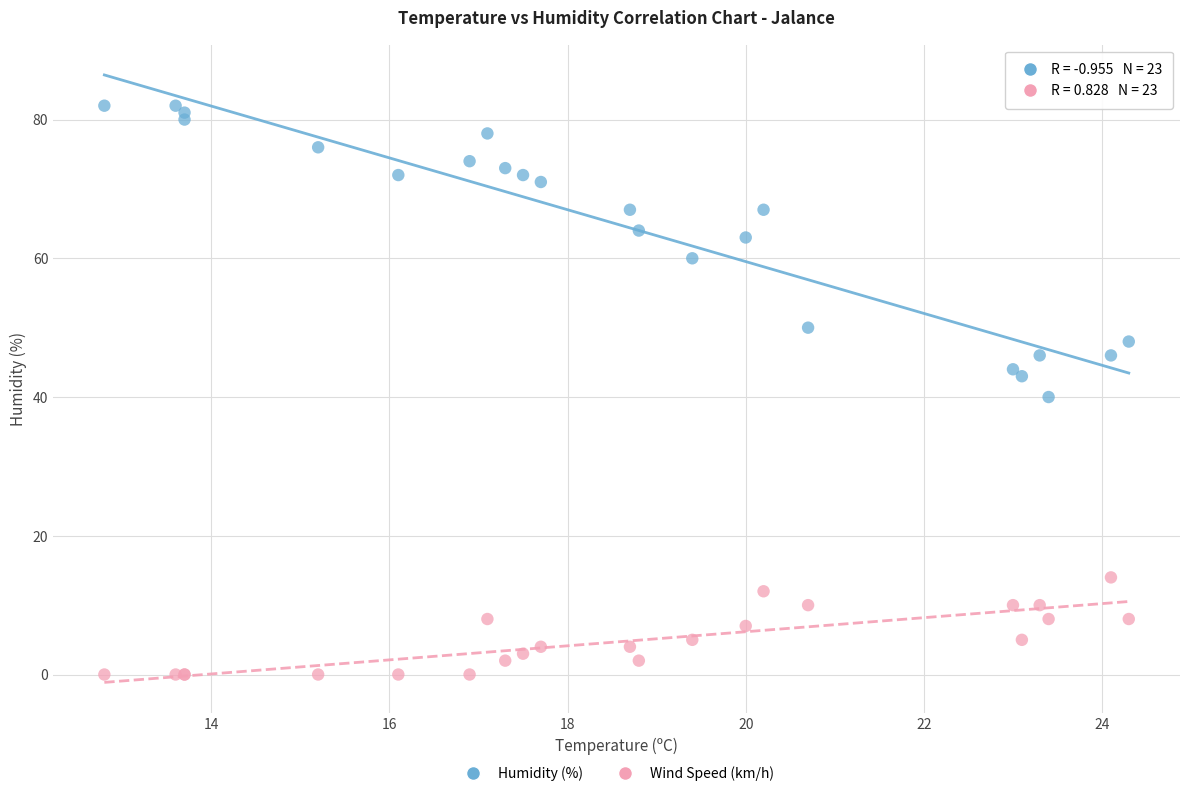

Across all series, what Y value is closest to 41?

40